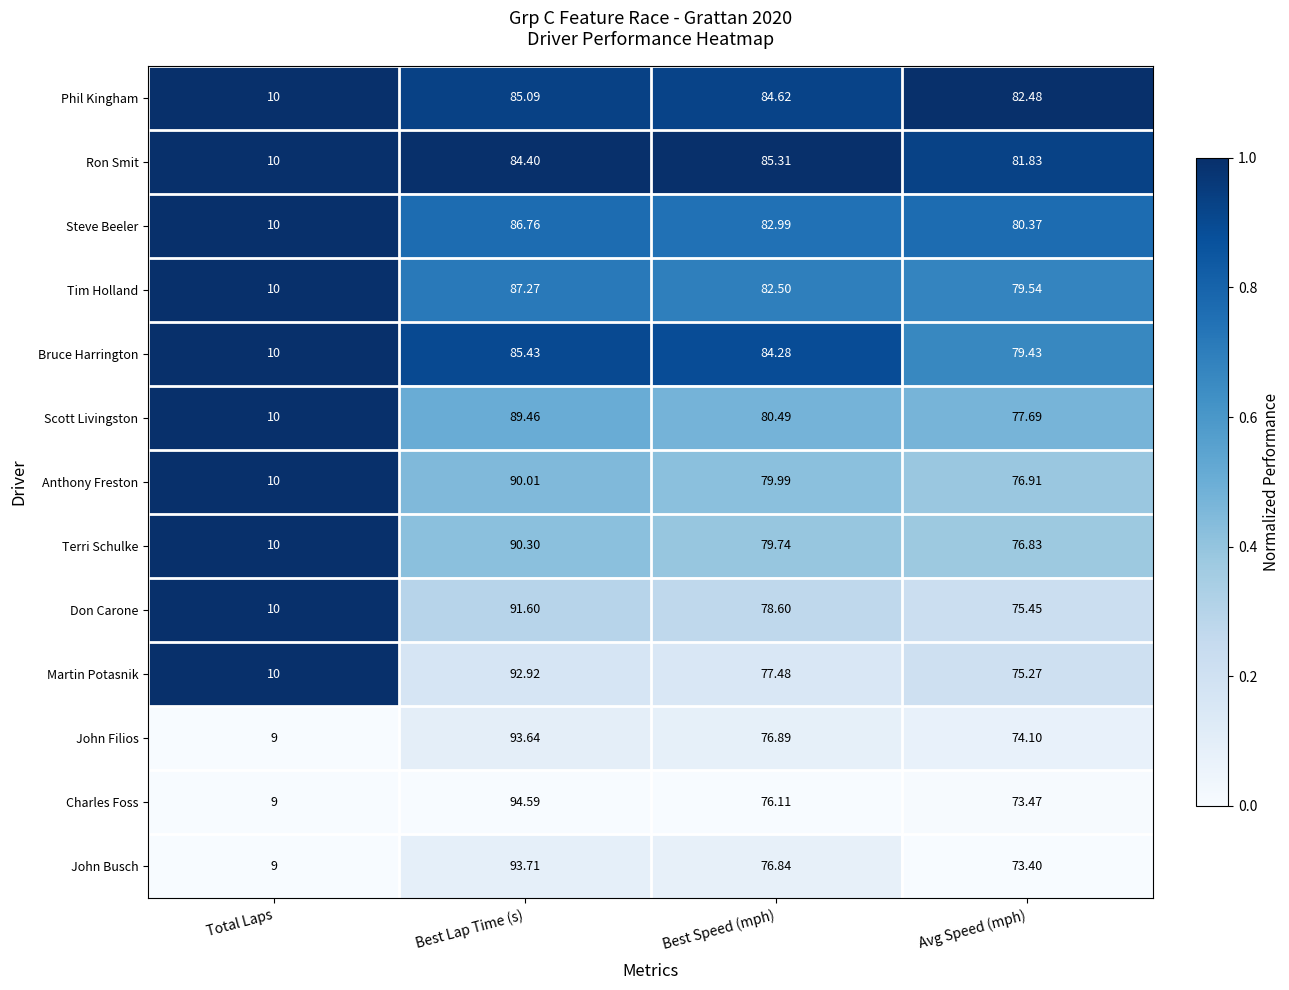

At which label is Terri Schulke closest to 50?

Avg Speed (mph)